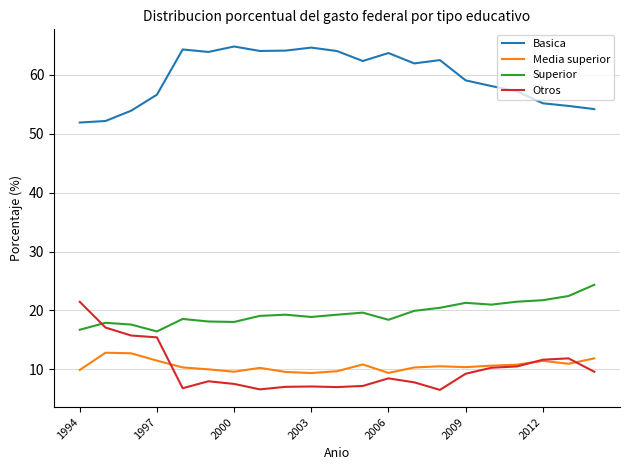

Which series ends up on top after the final intersection of Superior and Otros?

Superior